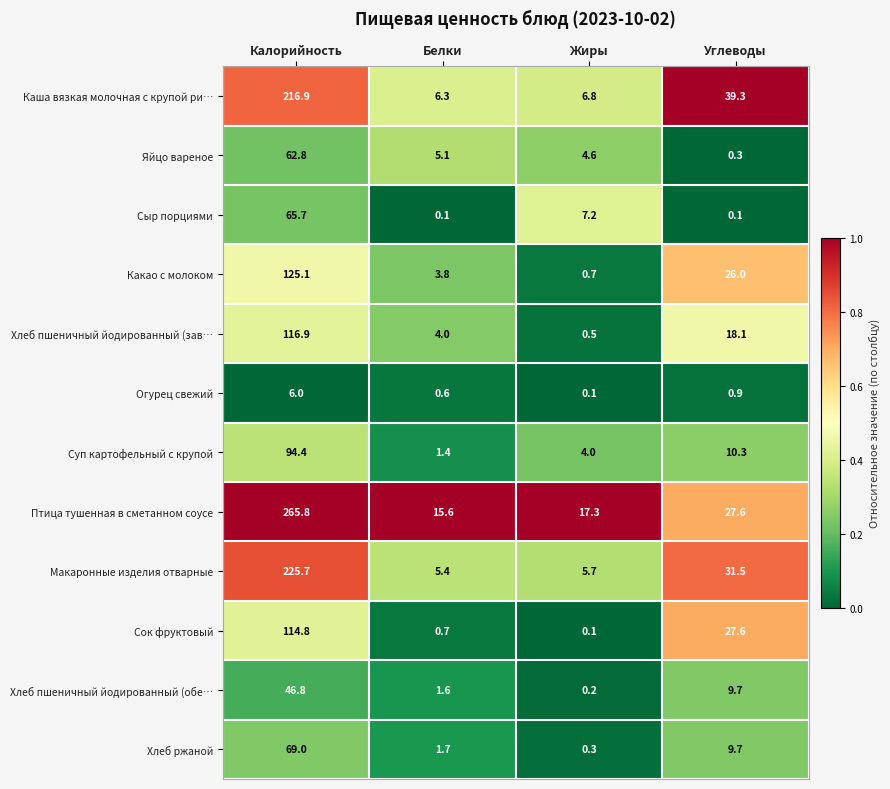

At which label is Суп картофельный с крупой closest to 47?

Углеводы